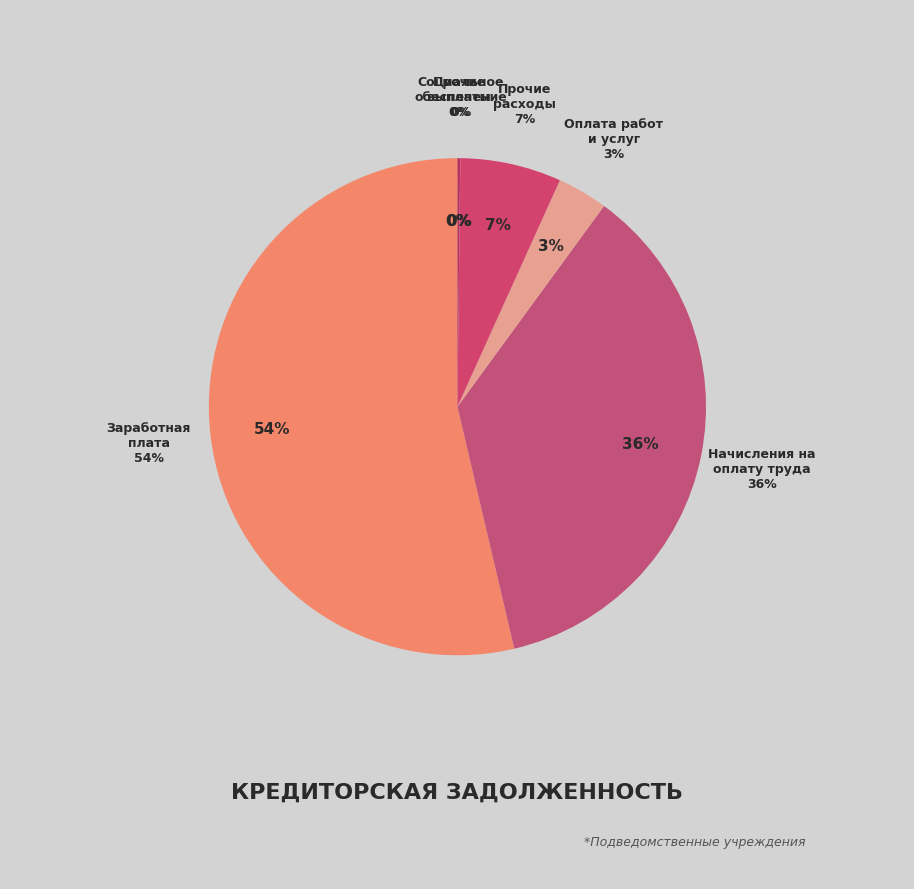

Between Прочие расходы and Заработная плата, which is larger?

Заработная плата